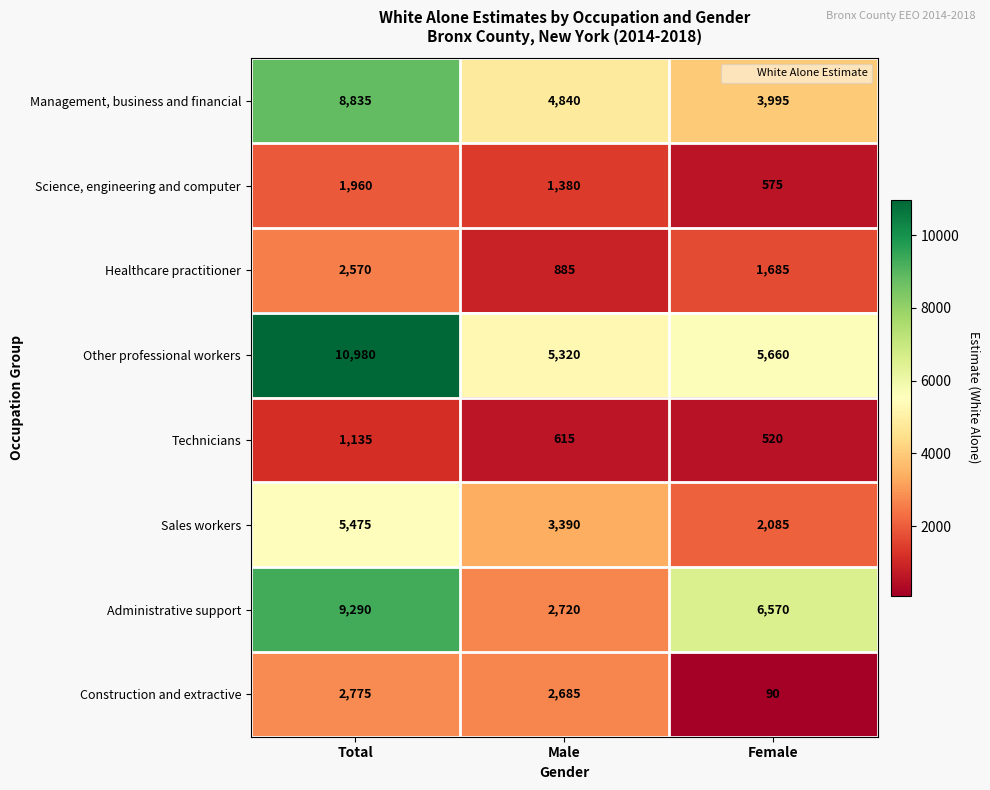

Which label corresponds to the largest value in the chart?

Total